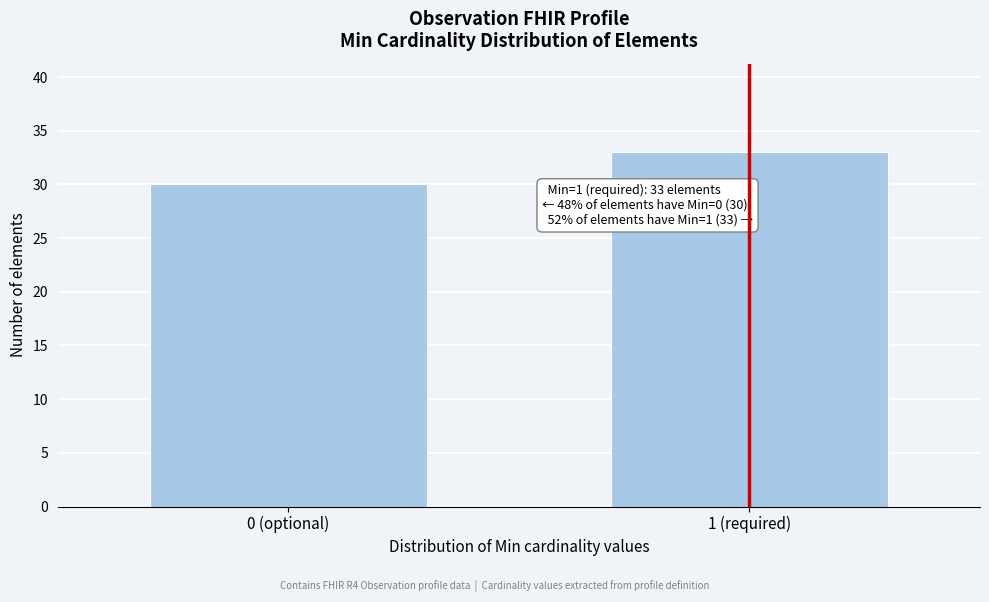

Reading left to right, what are all the values shown in this chart?

0 (optional)=30	1 (required)=33